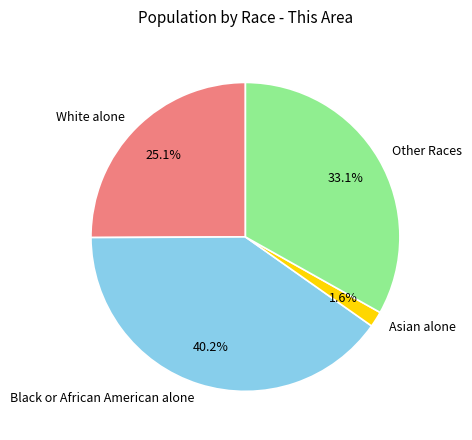

Between White alone and Asian alone, which is larger?

White alone